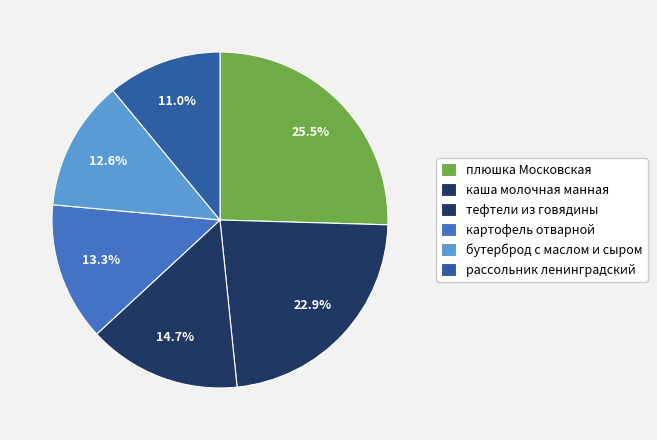

Which category has the smallest portion of the pie?

рассольник ленинградский